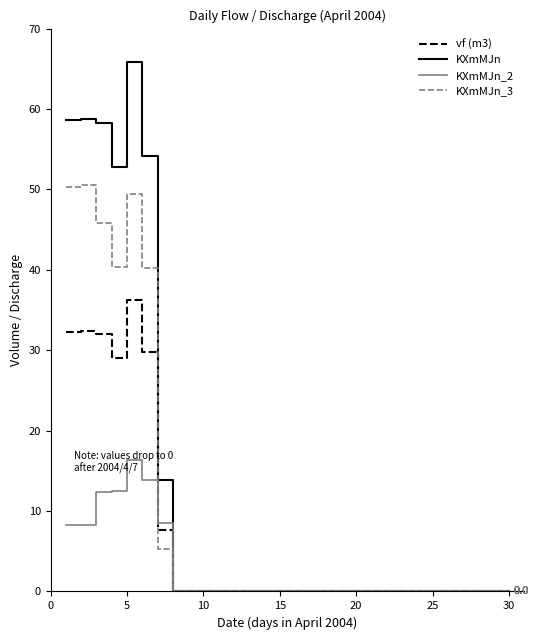

Which series has the largest range (max minus min)?

KXmMJn